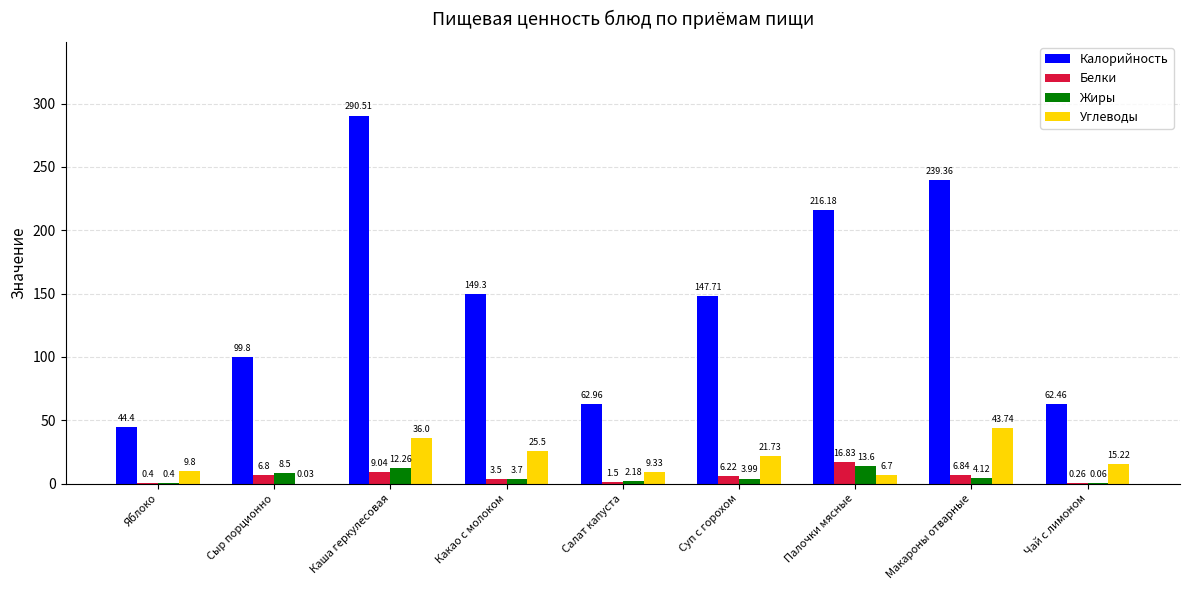

Which series changed the most between Каша геркулесовая and Какао с молоком?

Калорийность